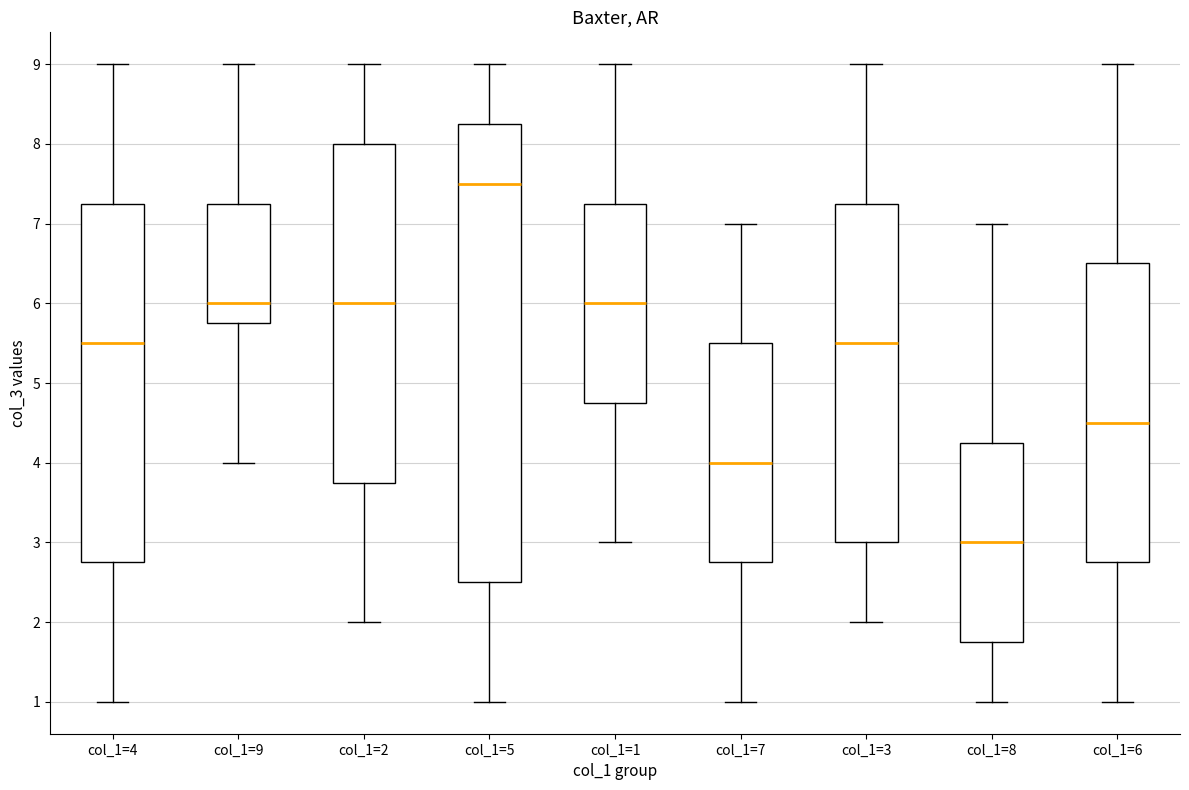

Where is the upper edge of the box for col_1=5 on the y-axis? The values are not printed on the chart, so give them approximately, as read against the axis.

8.3